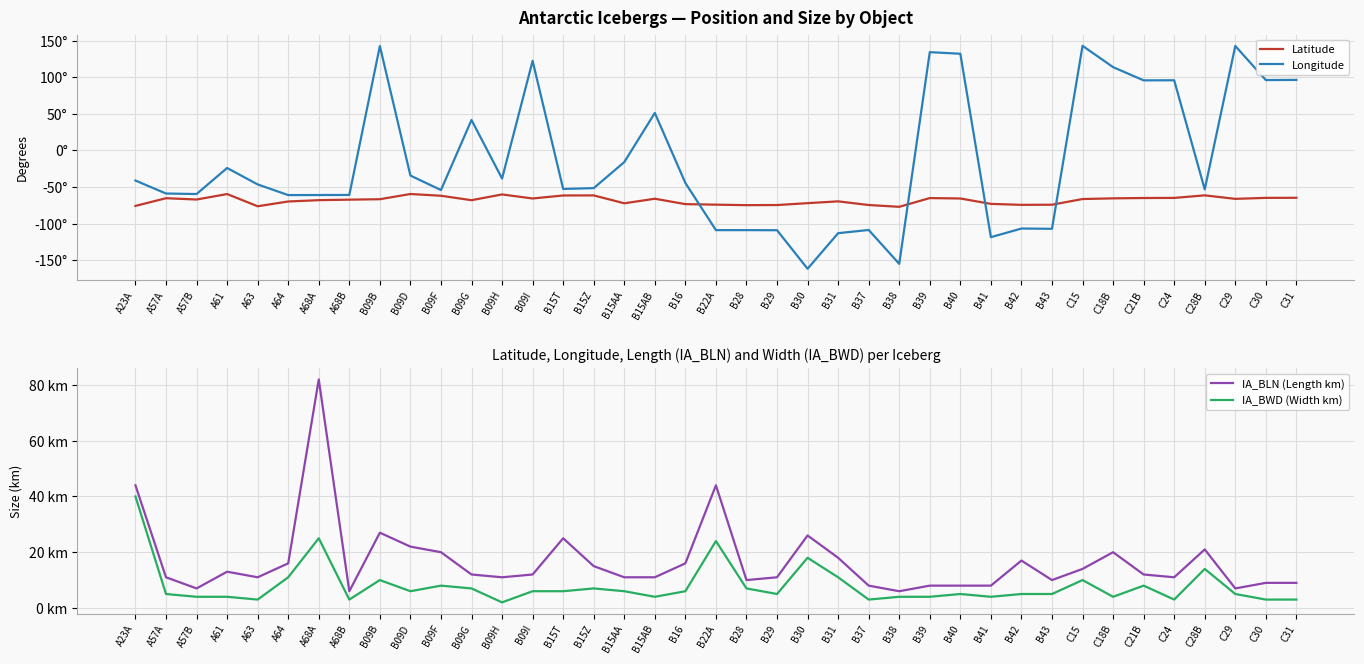

What is the value of the IA_BLN (Length km) point at the 10th from the left?

22.0